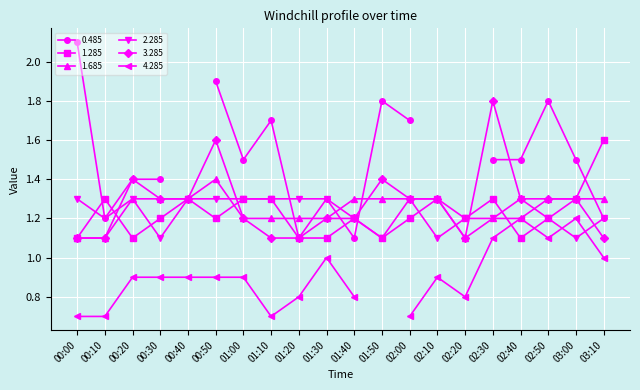

List the labels in order of 3.285 value, largest first.

02:30, 00:50, 00:20, 01:50, 00:30, 00:40, 02:00, 02:10, 02:40, 02:50, 03:00, 01:00, 01:30, 01:40, 00:00, 00:10, 01:10, 01:20, 02:20, 03:10